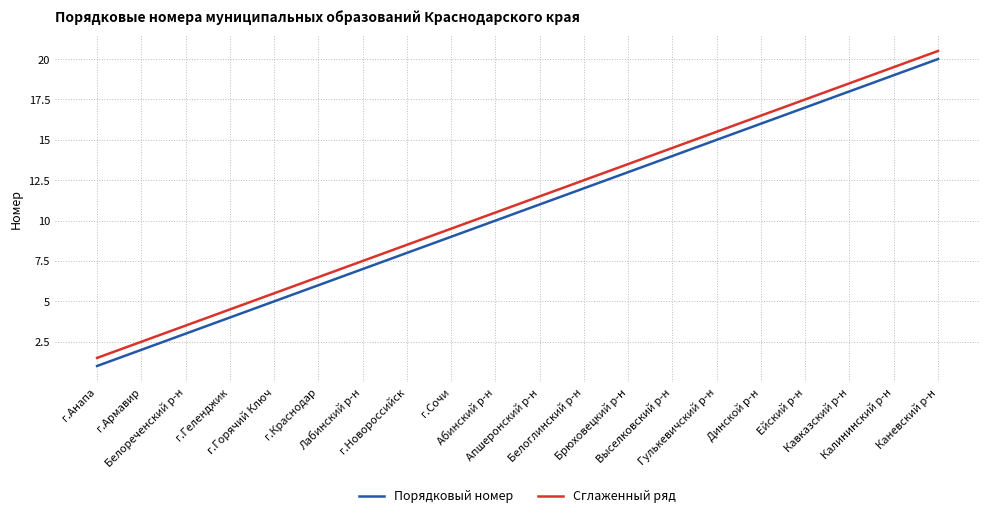

What is the sum of all Сглаженный ряд values?

220.0